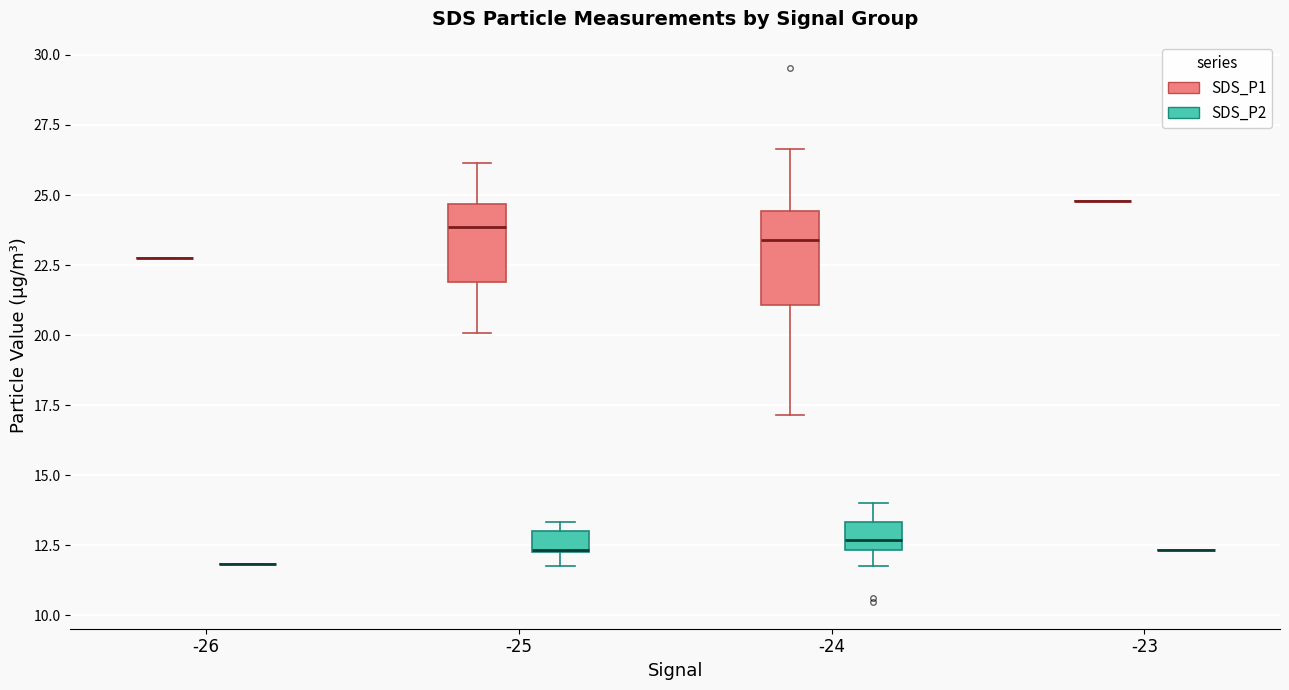

Which box is the tallest, from its lower edge to its upper edge?

-24 (SDS_P1)